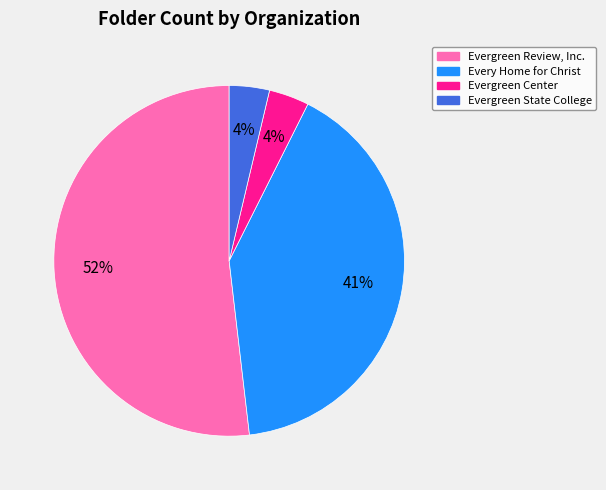

How many segments does this pie chart have?

4